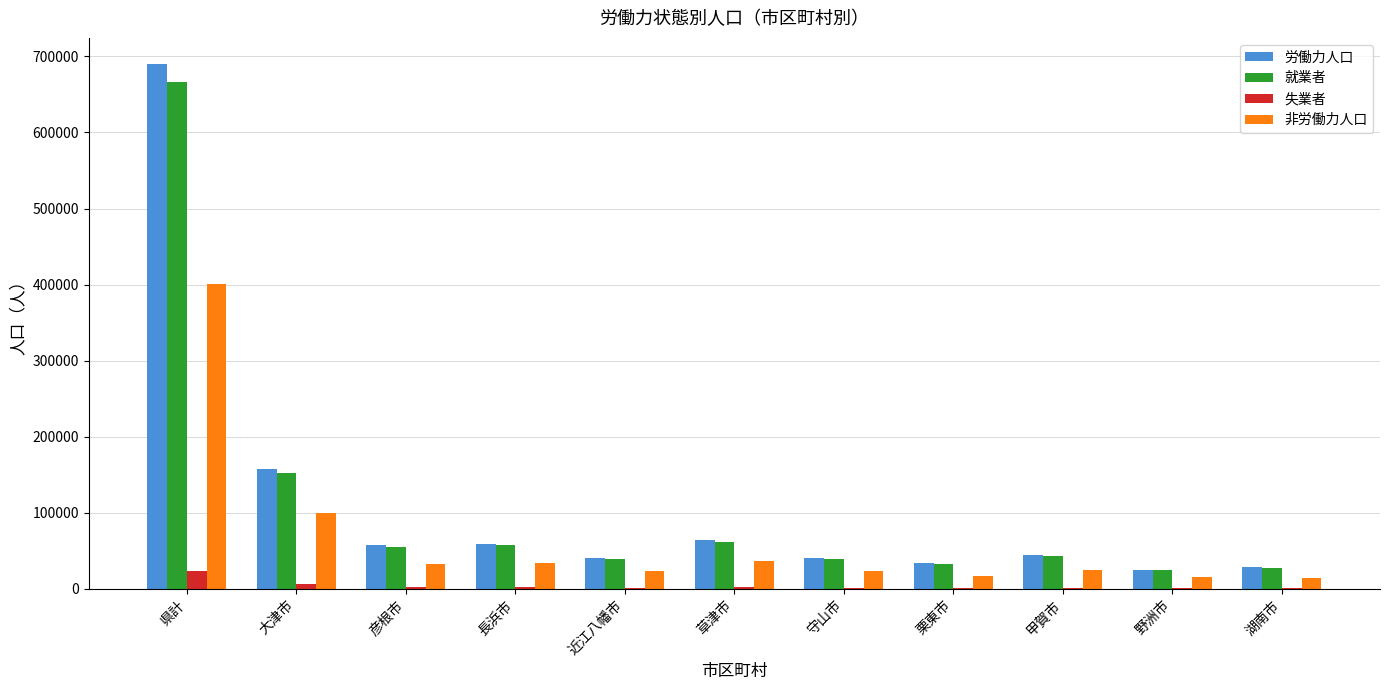

Which category has the highest value in the 就業者 series?

県計